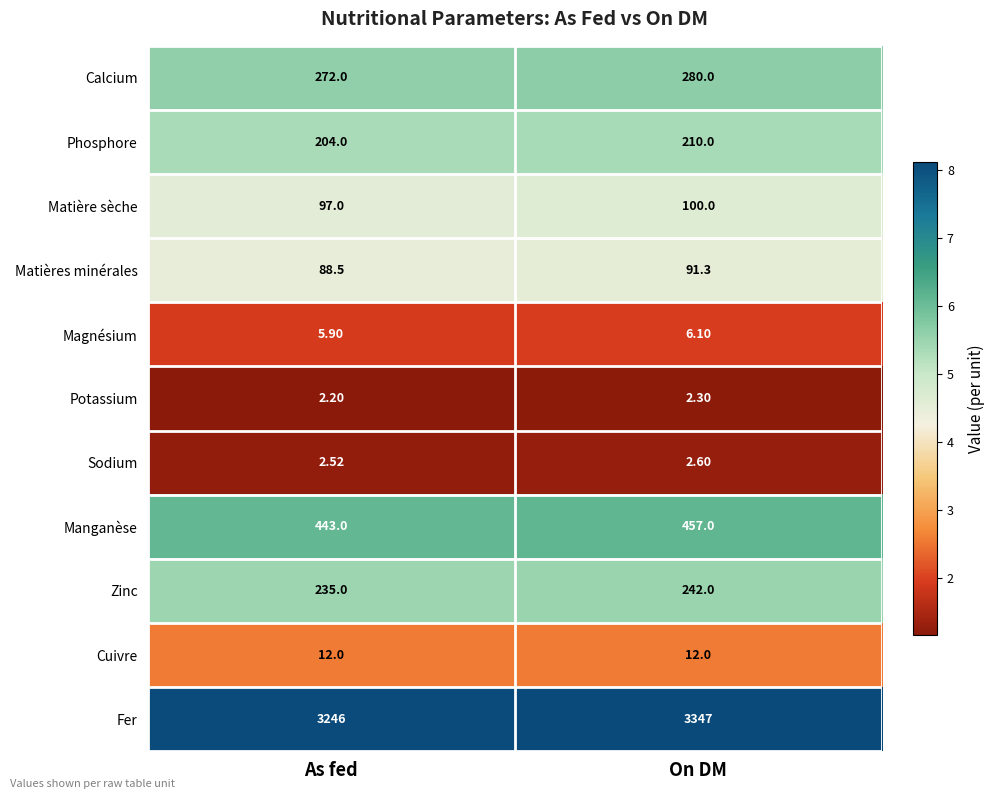

Rank the series by their maximum value, from highest to lowest.

Fer, Manganèse, Calcium, Zinc, Phosphore, Matière sèche, Matières minérales, Cuivre, Magnésium, Sodium, Potassium